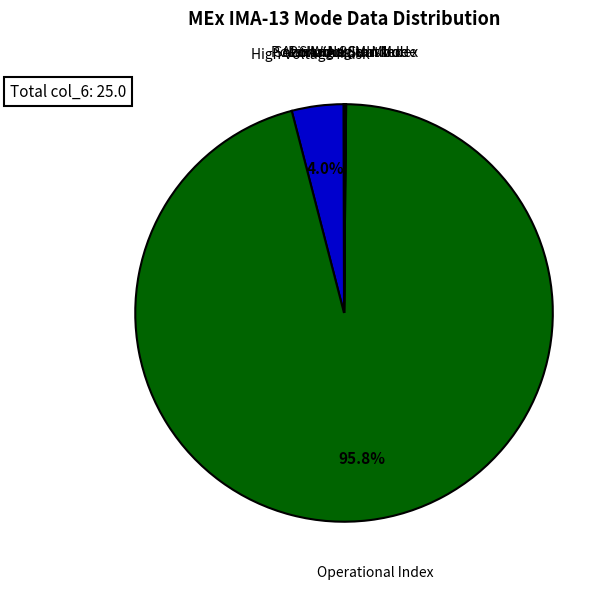

Which slice is the largest?

Operational Index